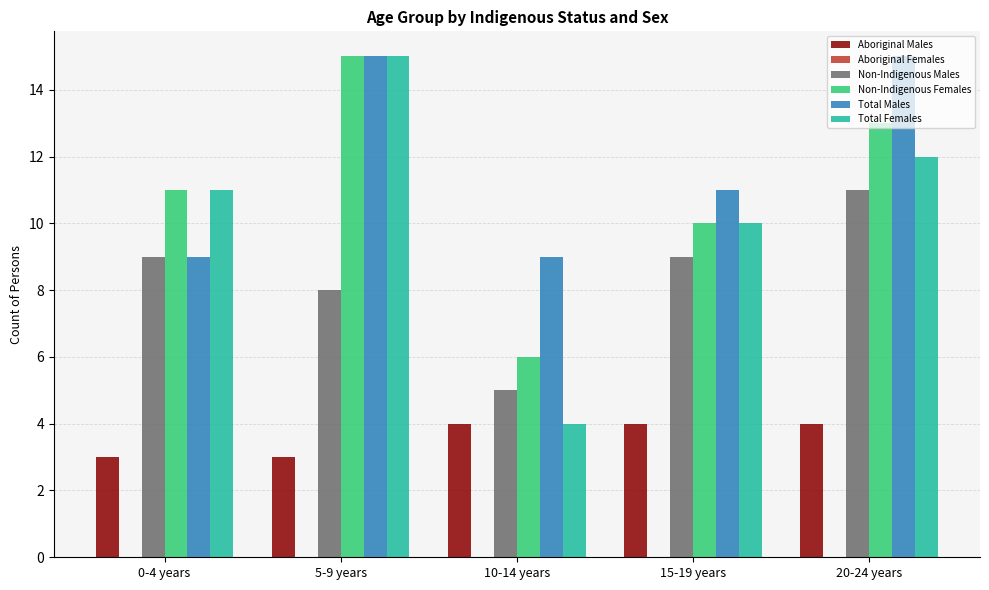

Is the value of Non-Indigenous Males at 20-24 years greater than the value of Non-Indigenous Females at 10-14 years?

Yes